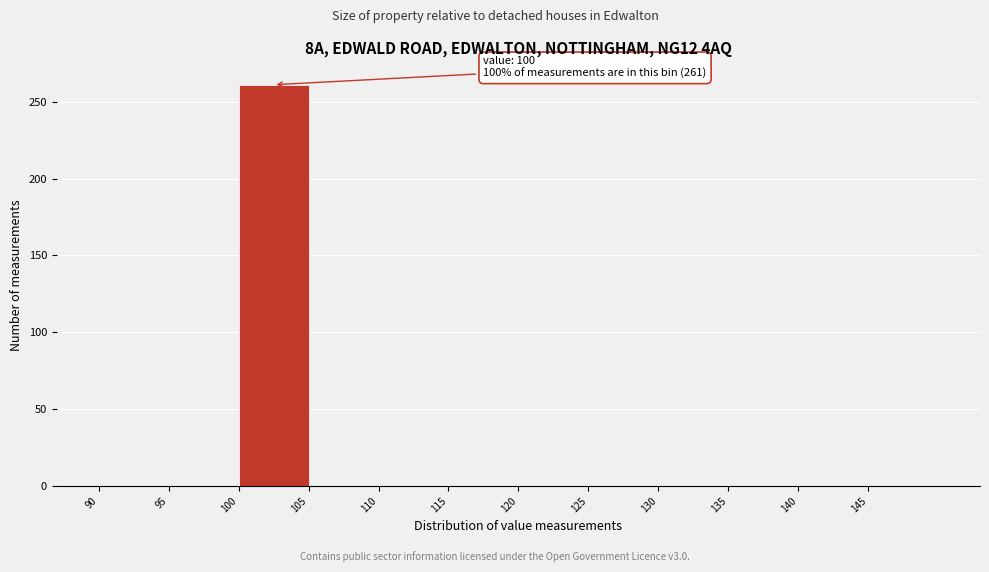

Which range on the x-axis has the tallest bar?

100 to 105